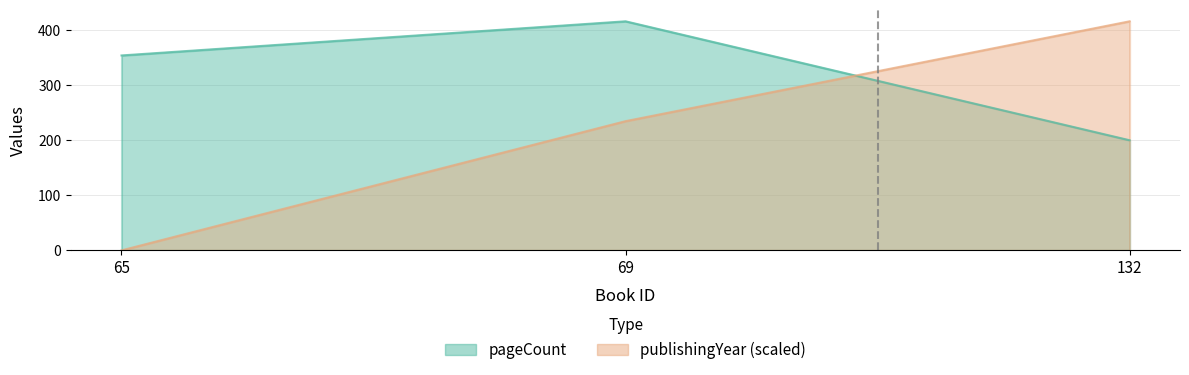

At which label does pageCount reach its minimum?

132